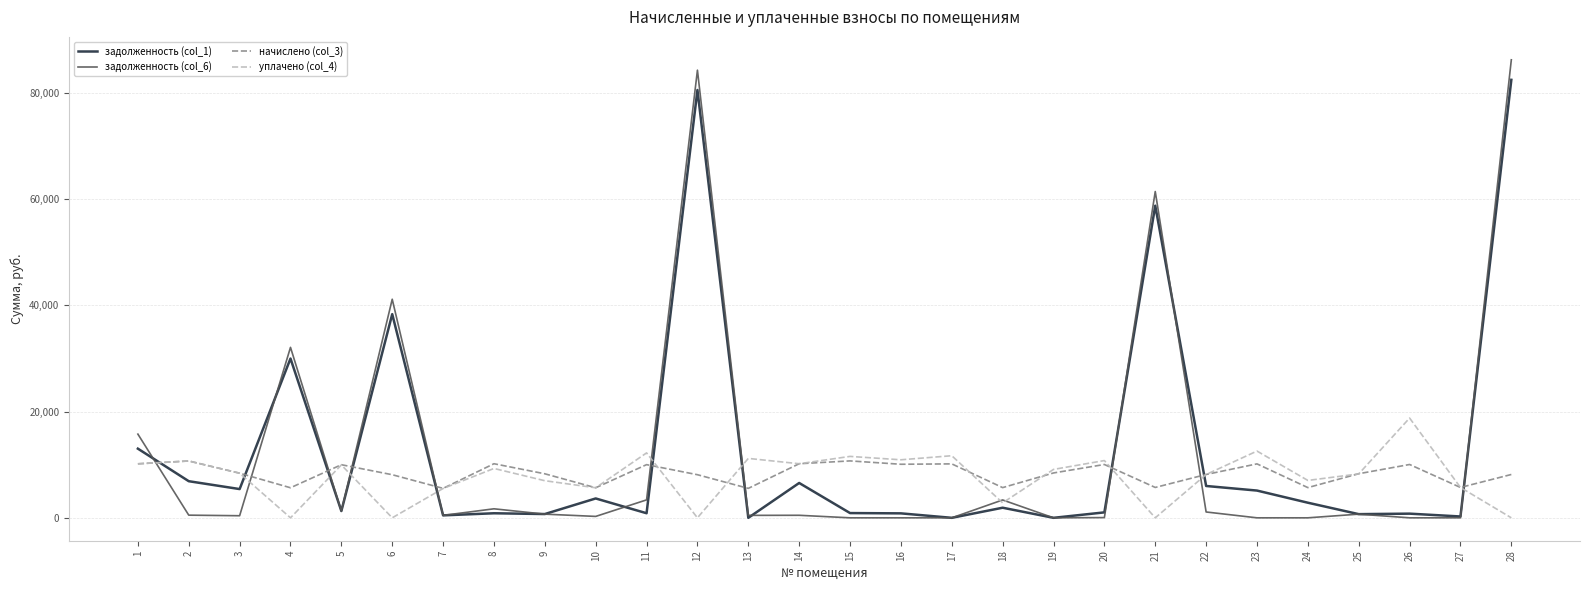

What is the difference between the second highest and minimum values in the задолженность (col_6) series?

84208.7